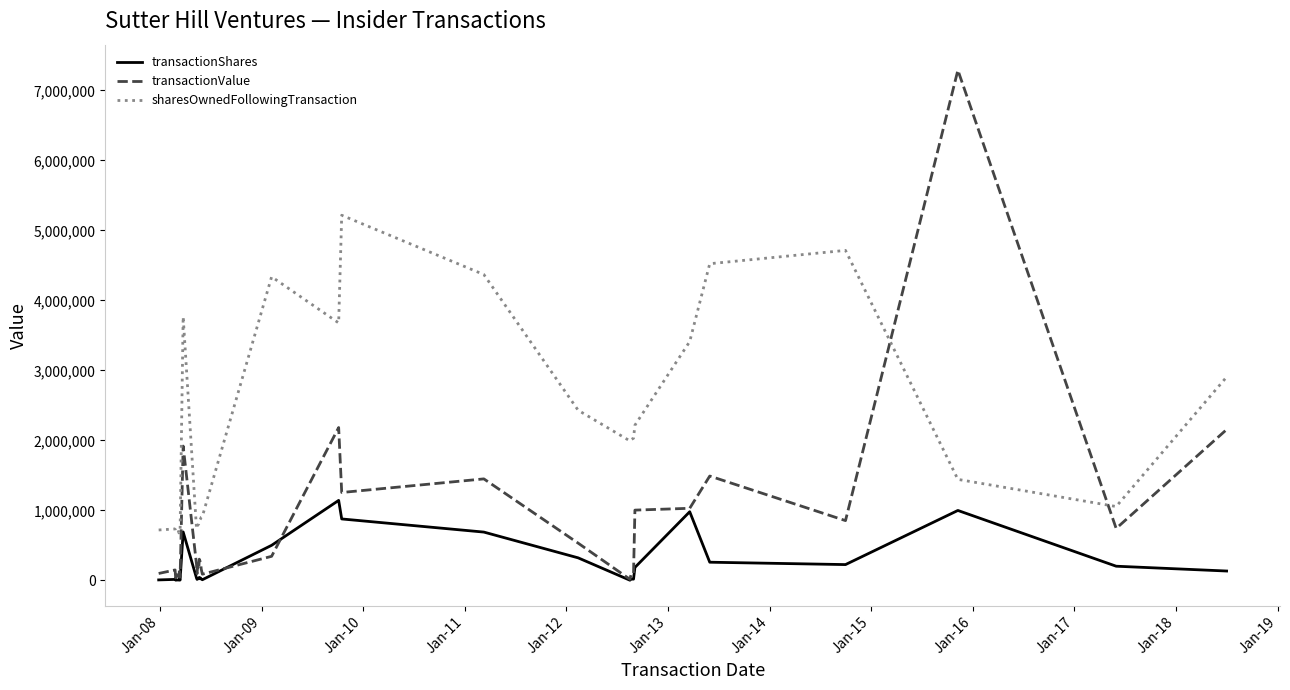

Which series has the widest spread of values?

transactionValue